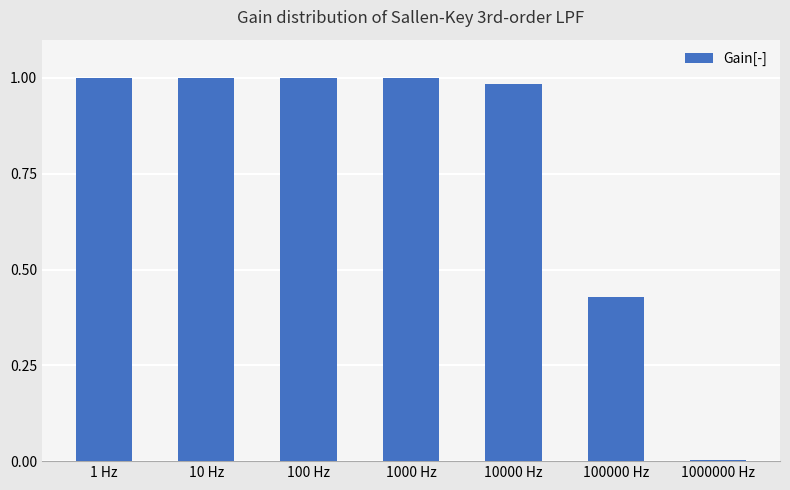

What is the label of the 5th bar from the left?

10000 Hz